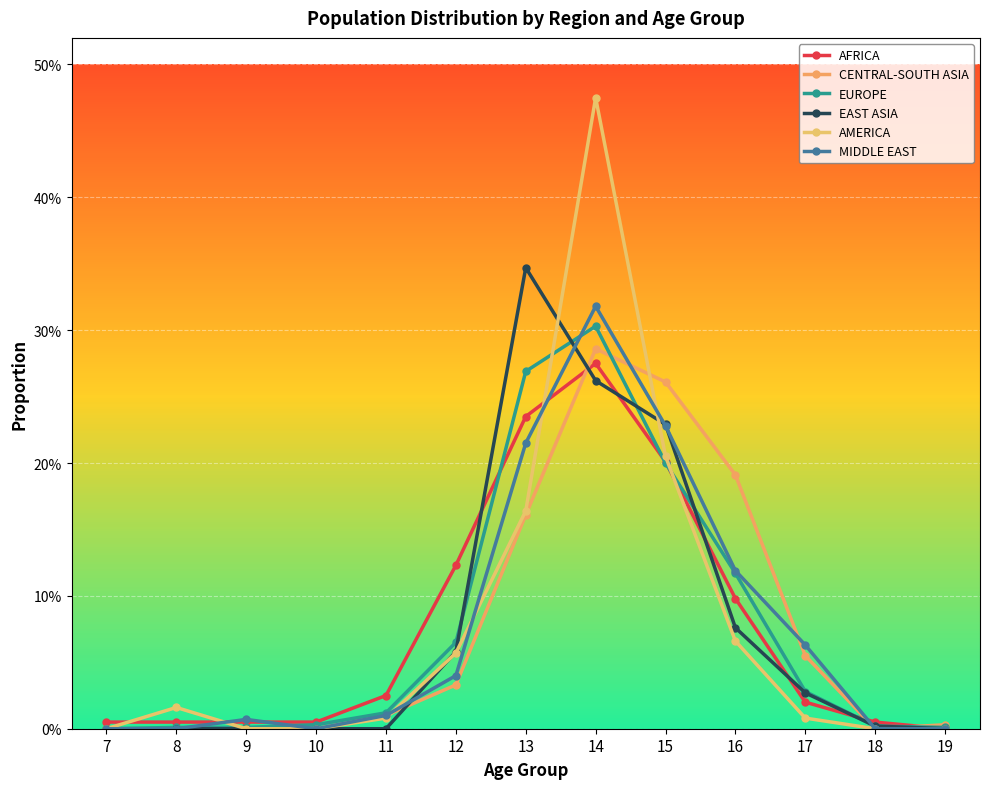

Does the chart have visible grid lines?

Yes